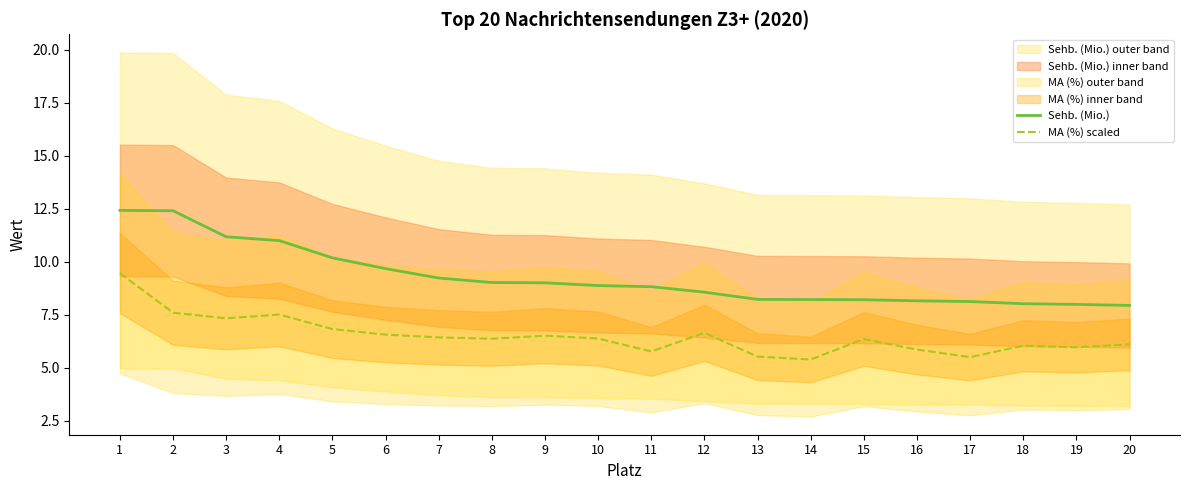

How many data points in Sehb. (Mio.) are less than 8?

2